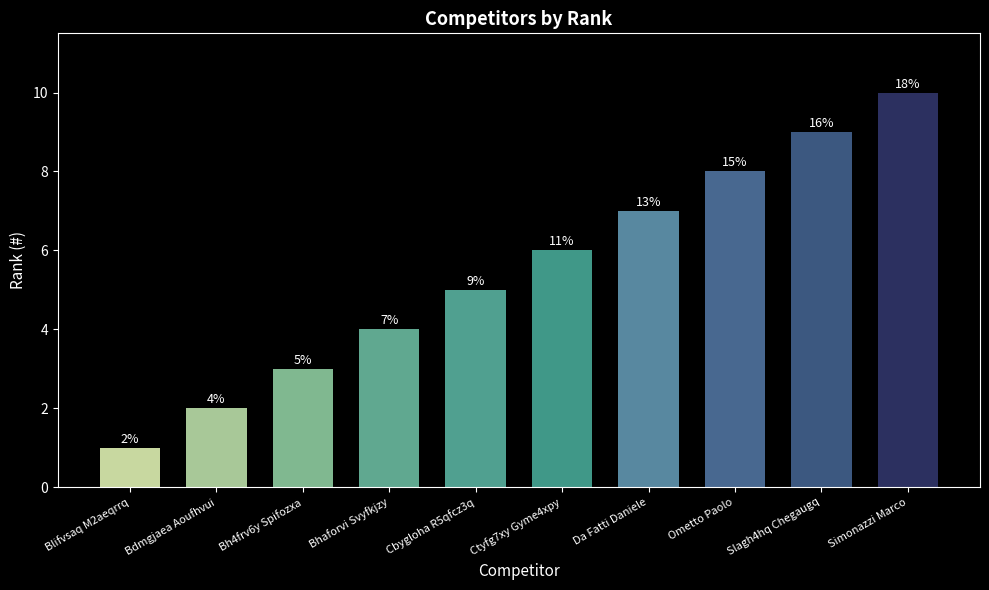

True or false: the data shows 4 at Bh4frv6y Spifozxa.

False